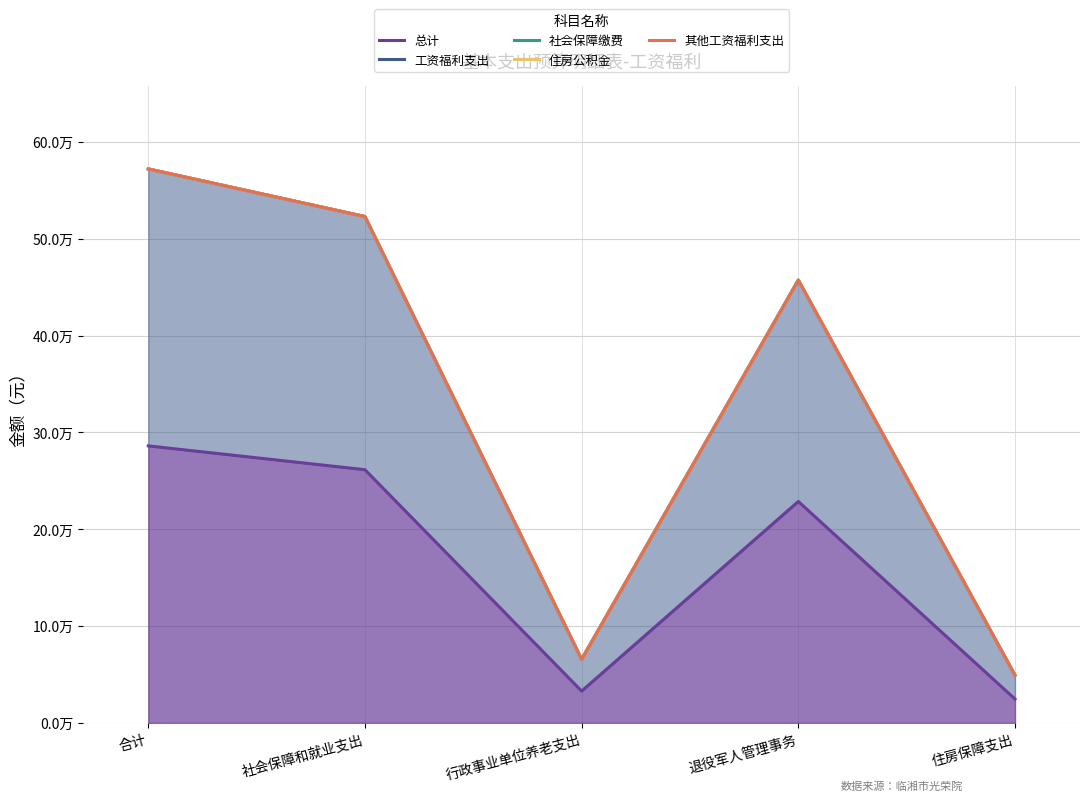

What is the difference between the highest and lowest values at 合计?

286100.3